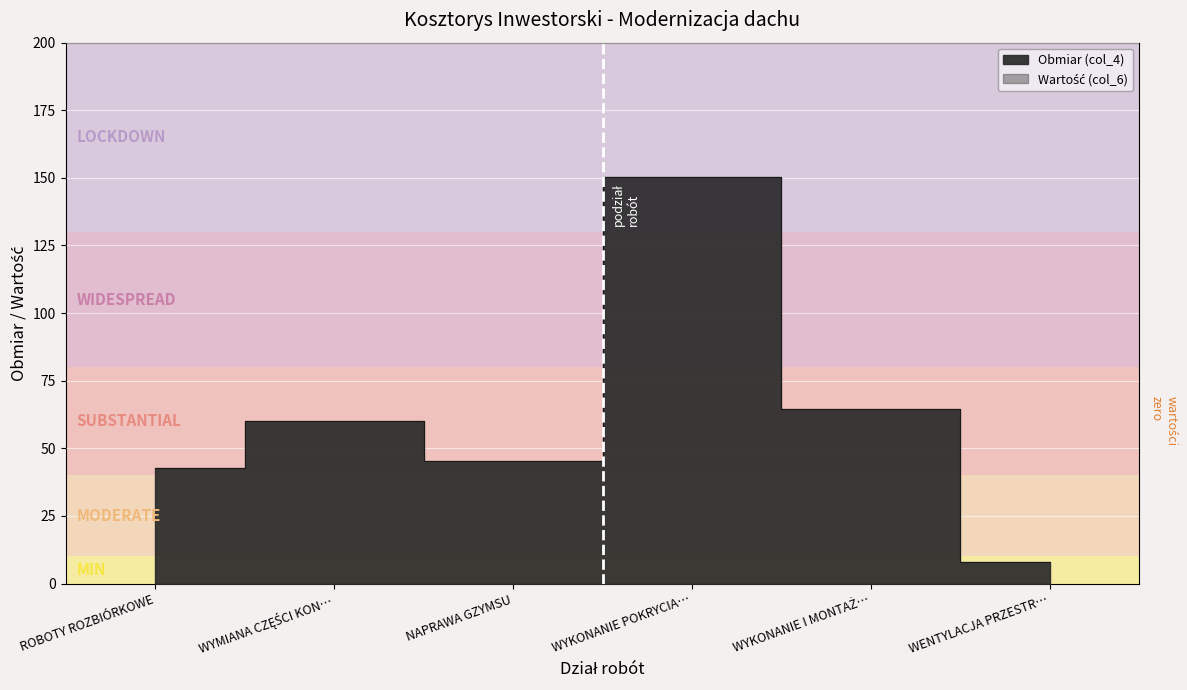

How many values are below 60?

3